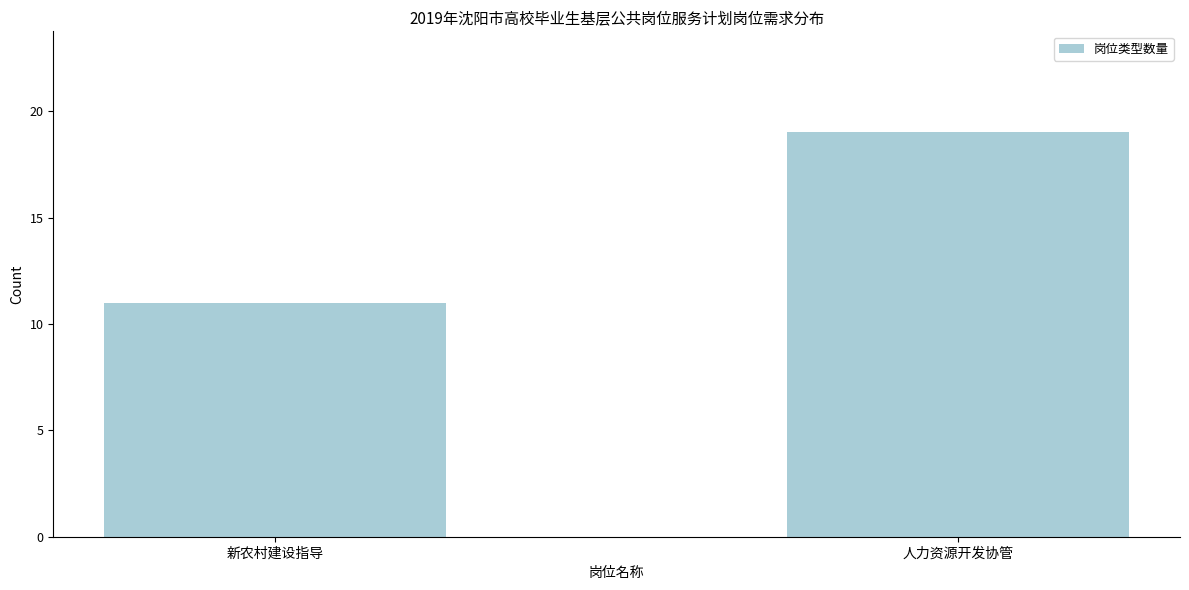

Reading right to left, list all the values displayed in this chart.

人力资源开发协管=19	新农村建设指导=11